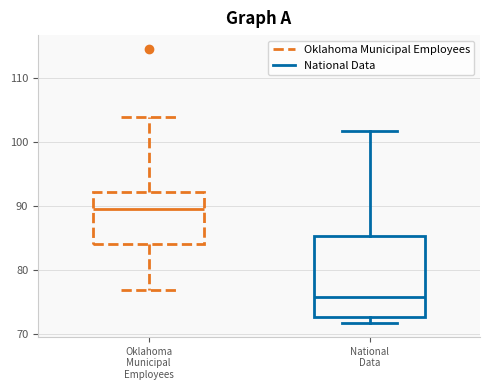

Which box has the highest median line?

Oklahoma Municipal Employees